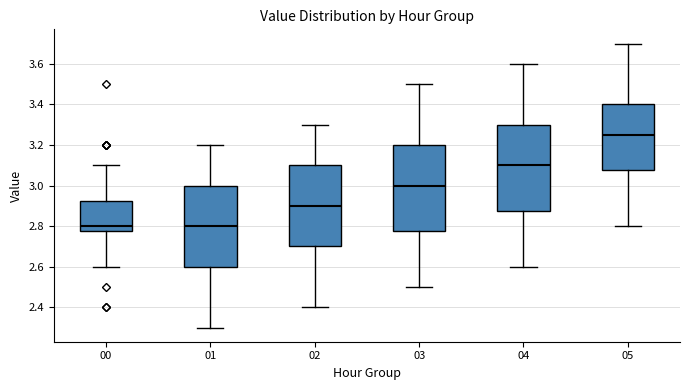

Where does the median line of the box at x = 03 sit on the y-axis? The values are not printed on the chart, so give them approximately, as read against the axis.

3.00